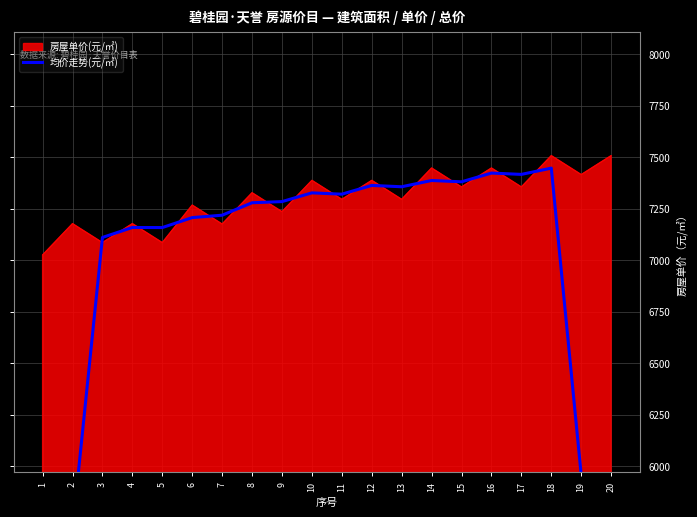

What is the sum of the values at 12 and 18?

14808.4